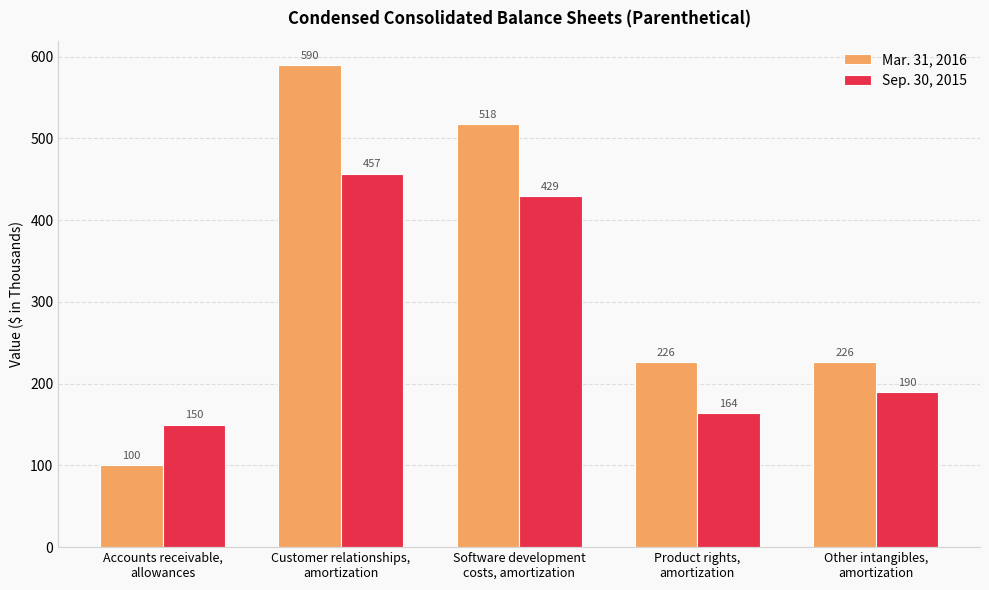

What is the sum of all Mar. 31, 2016 values?

1660